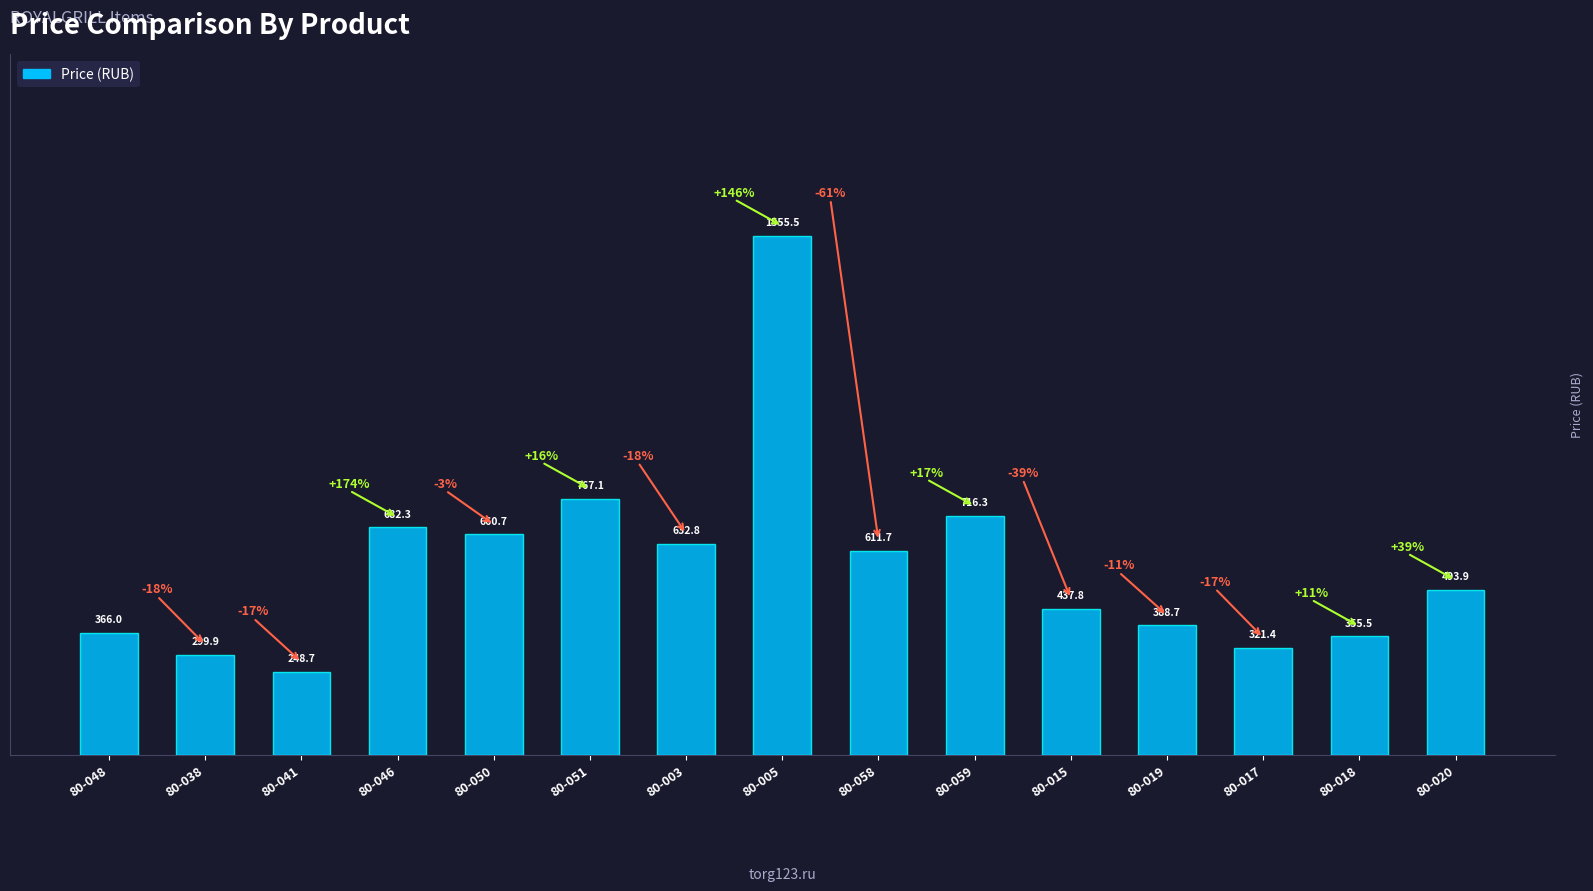

Reading right to left, transcribe all the data shown in this chart.

80-020=493.9	80-018=355.5	80-017=321.4	80-019=388.7	80-015=437.8	80-059=716.3	80-058=611.7	80-005=1555.5	80-003=632.8	80-051=767.1	80-050=660.7	80-046=682.3	80-041=248.7	80-038=299.9	80-048=366.0